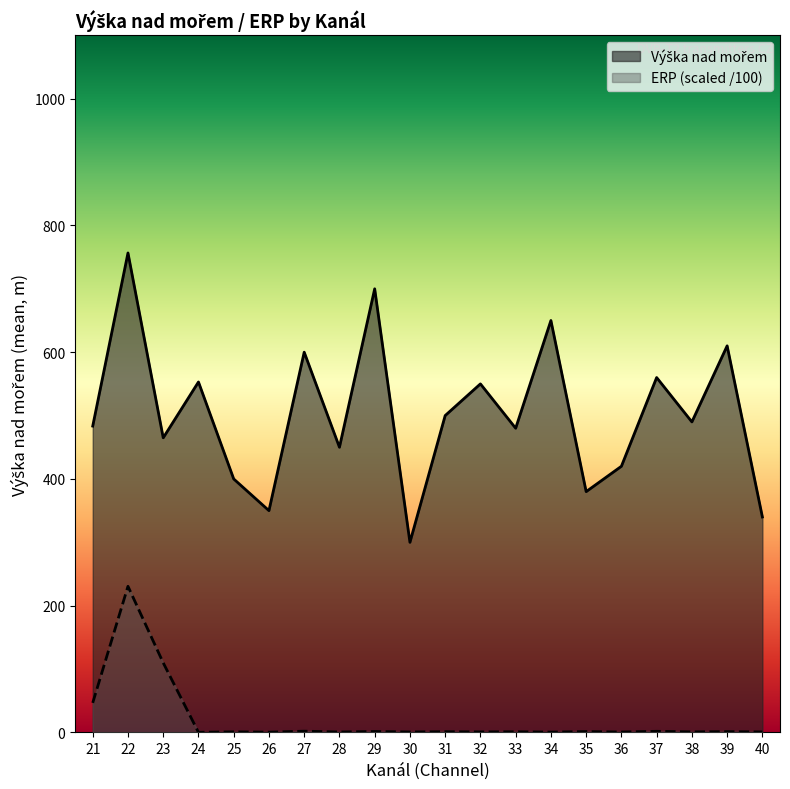

At how many categories does at least one series exceed 213?

20